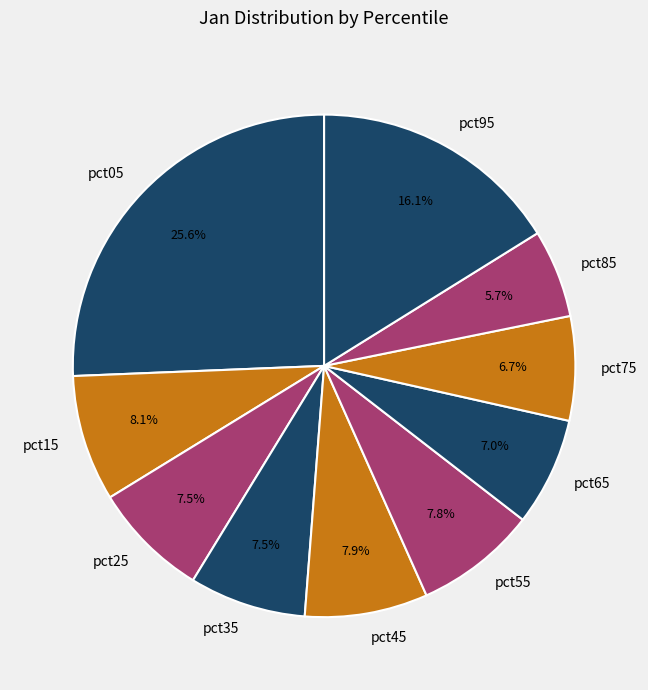

To the nearest percent, what portion does pct55 represent?

8%